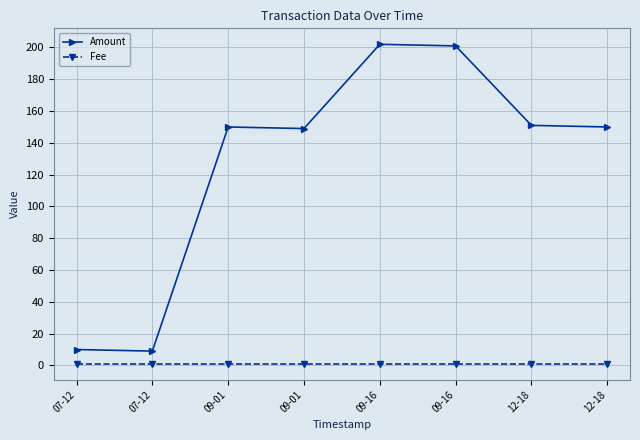

Which label corresponds to the smallest value in the chart?

07-12